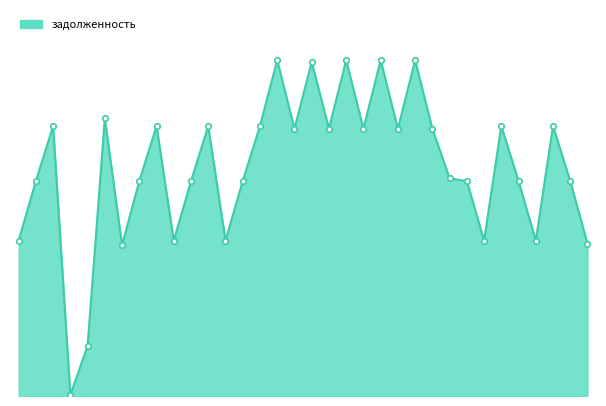

Between 27 and 26, which is larger?

26